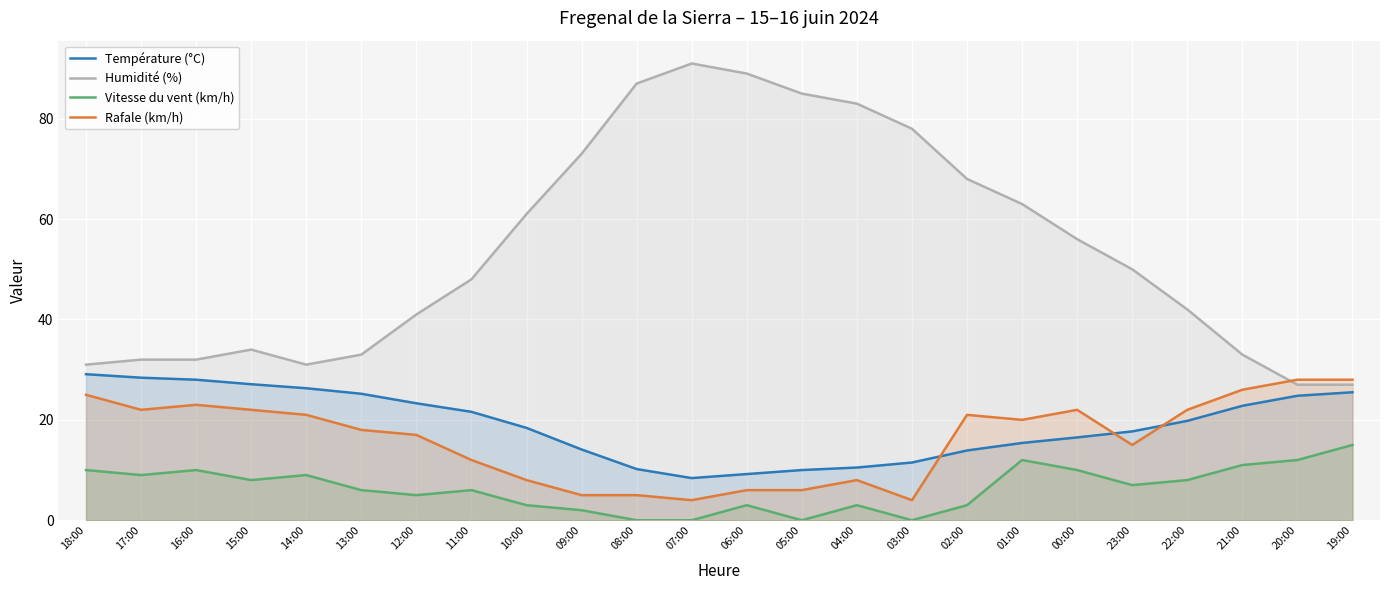

Reading left to right, what are all the values shown in this chart?

Température (°C): 29.1	28.4	28.0	27.1	26.3	25.2	23.3	21.6	18.4	14.1	10.2	8.4	9.2	10.0	10.5	11.5	13.9	15.4	16.5	17.7	19.8	22.8	24.8	25.5
Humidité (%): 31.0	32.0	32.0	34.0	31.0	33.0	41.0	48.0	61.0	73.0	87.0	91.0	89.0	85.0	83.0	78.0	68.0	63.0	56.0	50.0	42.0	33.0	27.0	27.0
Vitesse du vent (km/h): 10.0	9.0	10.0	8.0	9.0	6.0	5.0	6.0	3.0	2.0	0.0	0.0	3.0	0.0	3.0	0.0	3.0	12.0	10.0	7.0	8.0	11.0	12.0	15.0
Rafale (km/h): 25.0	22.0	23.0	22.0	21.0	18.0	17.0	12.0	8.0	5.0	5.0	4.0	6.0	6.0	8.0	4.0	21.0	20.0	22.0	15.0	22.0	26.0	28.0	28.0